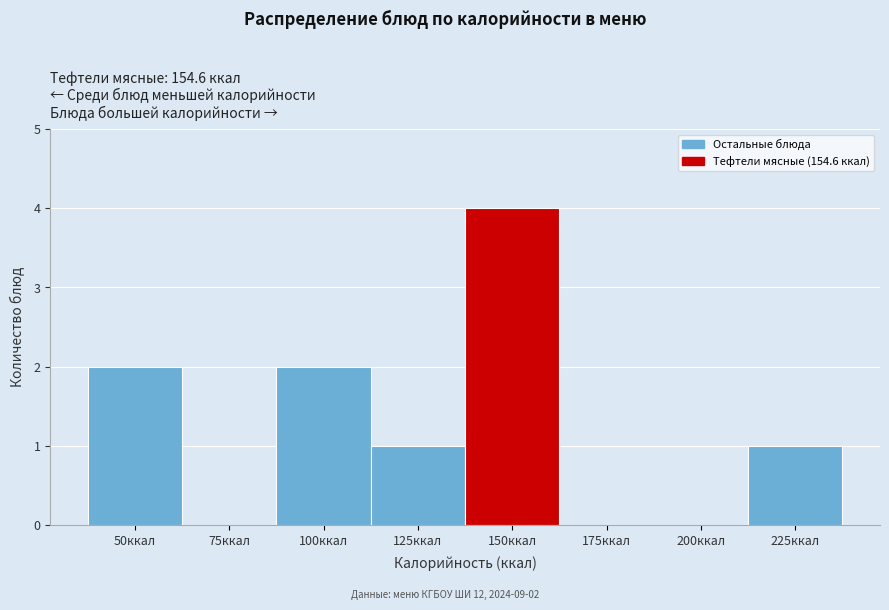

Reading left to right, what are all the values shown in this chart?

50ккал=2	75ккал=0	100ккал=2	125ккал=1	150ккал=4	175ккал=0	200ккал=0	225ккал=1